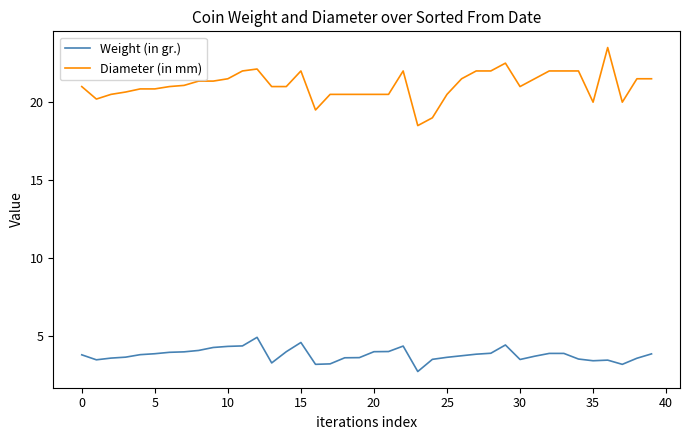

Does the chart display data point markers on the line(s)?

No